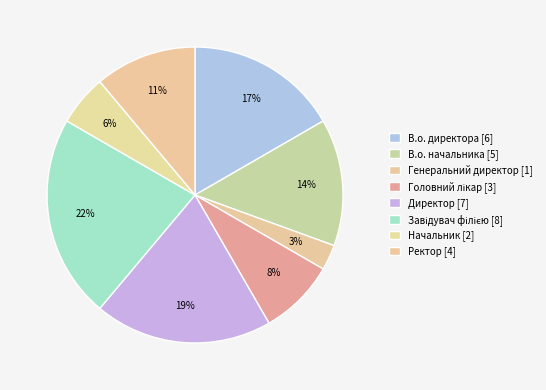

To the nearest percent, what is the difference between the Ректор and В.о. начальника slice percentages?

3%